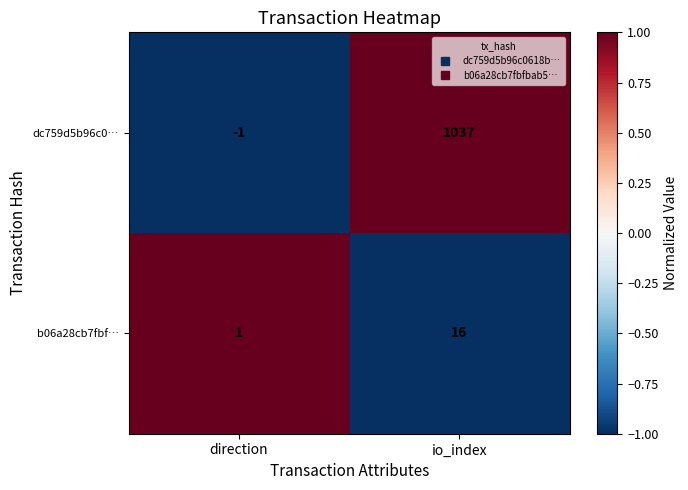

At which label is dc759d5b96c0… closest to 518?

direction